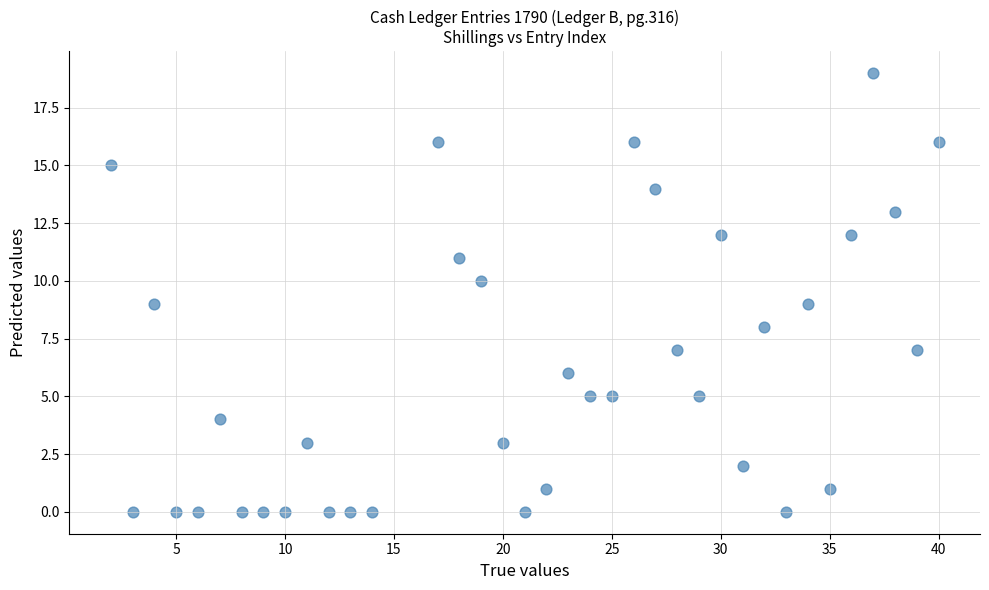

What is the range of X values (max minus min)?

38